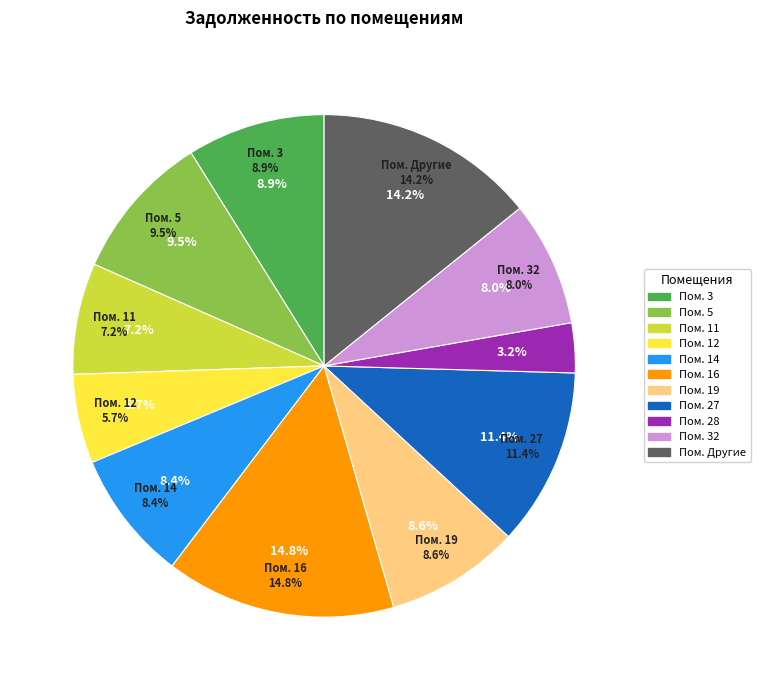

True or false: 35 accounts for 0% of the total.

True